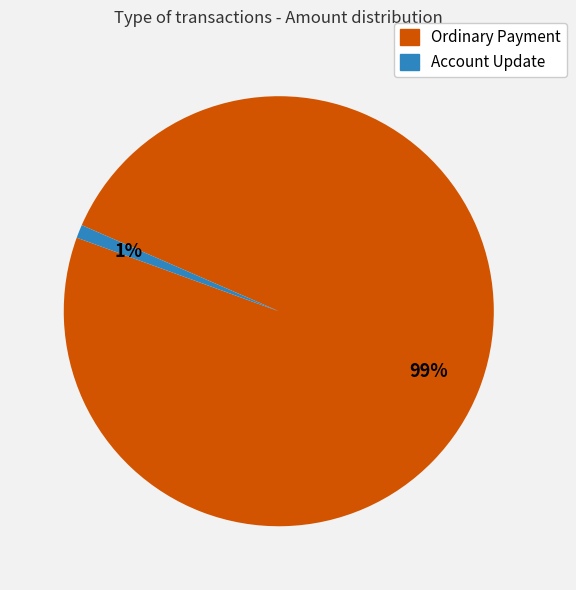

To the nearest percent, what is the difference between the largest and smallest slice percentages?

98%